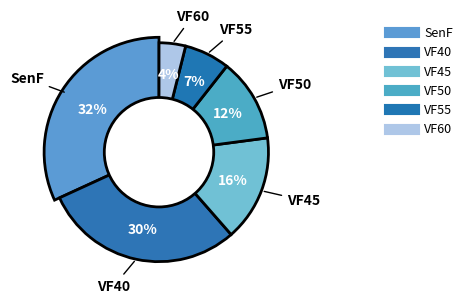

What percentage is the VF55 slice, to the nearest percent?

7%